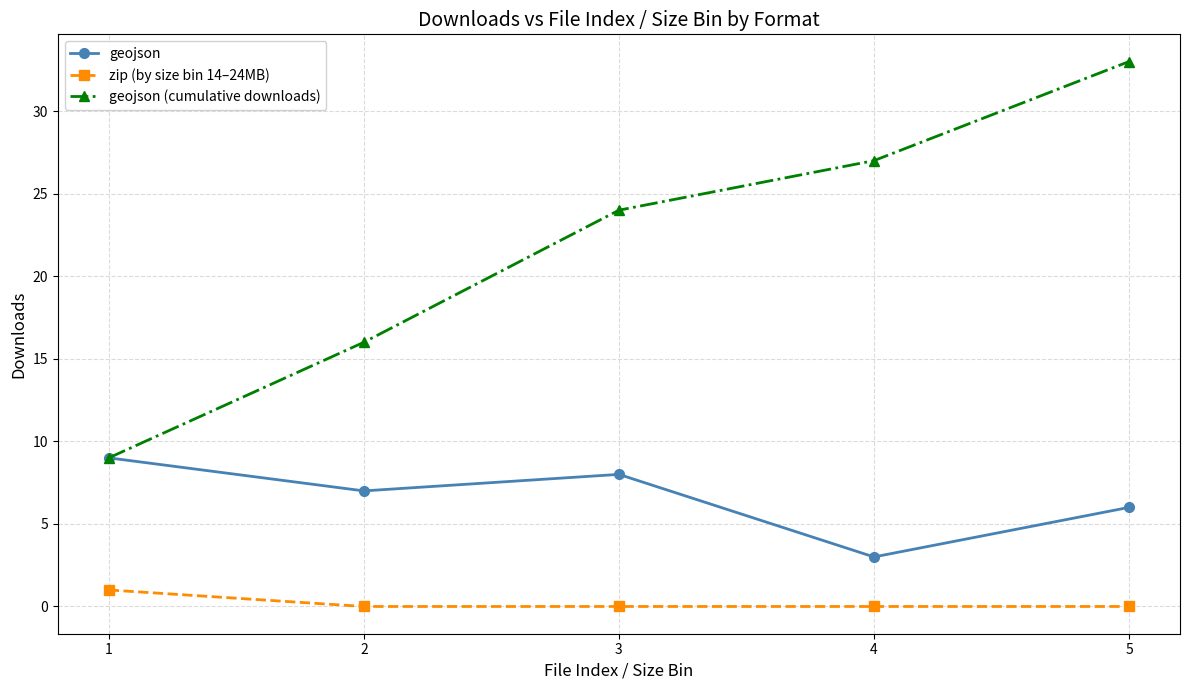

The value of geojson (cumulative downloads) at 1 is 9. True or false?

True